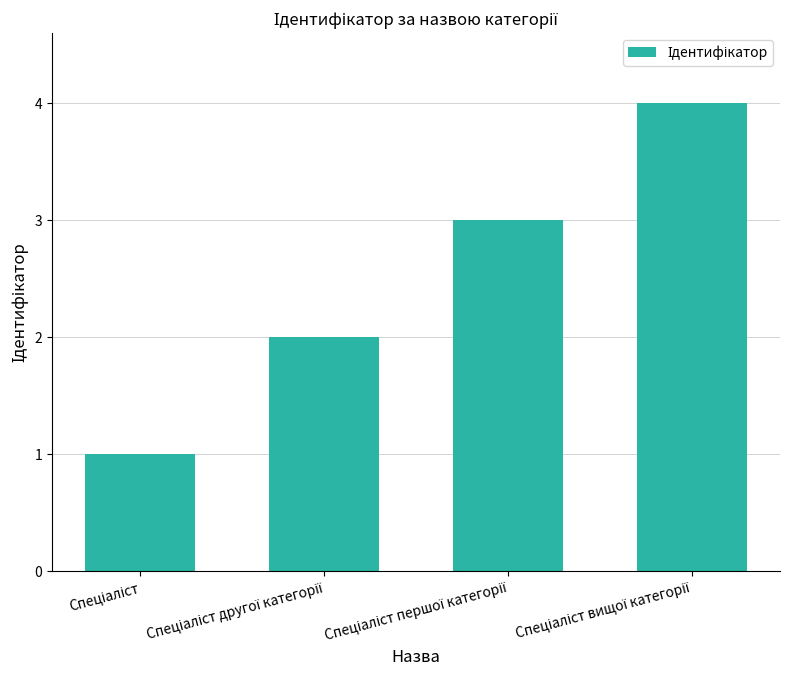

What is the greatest value displayed?

4